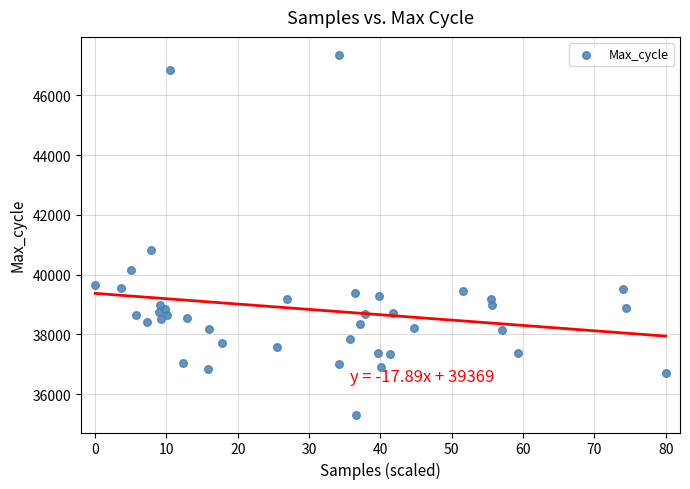

What Y value in the scatter plot is closest to 41333?

40813